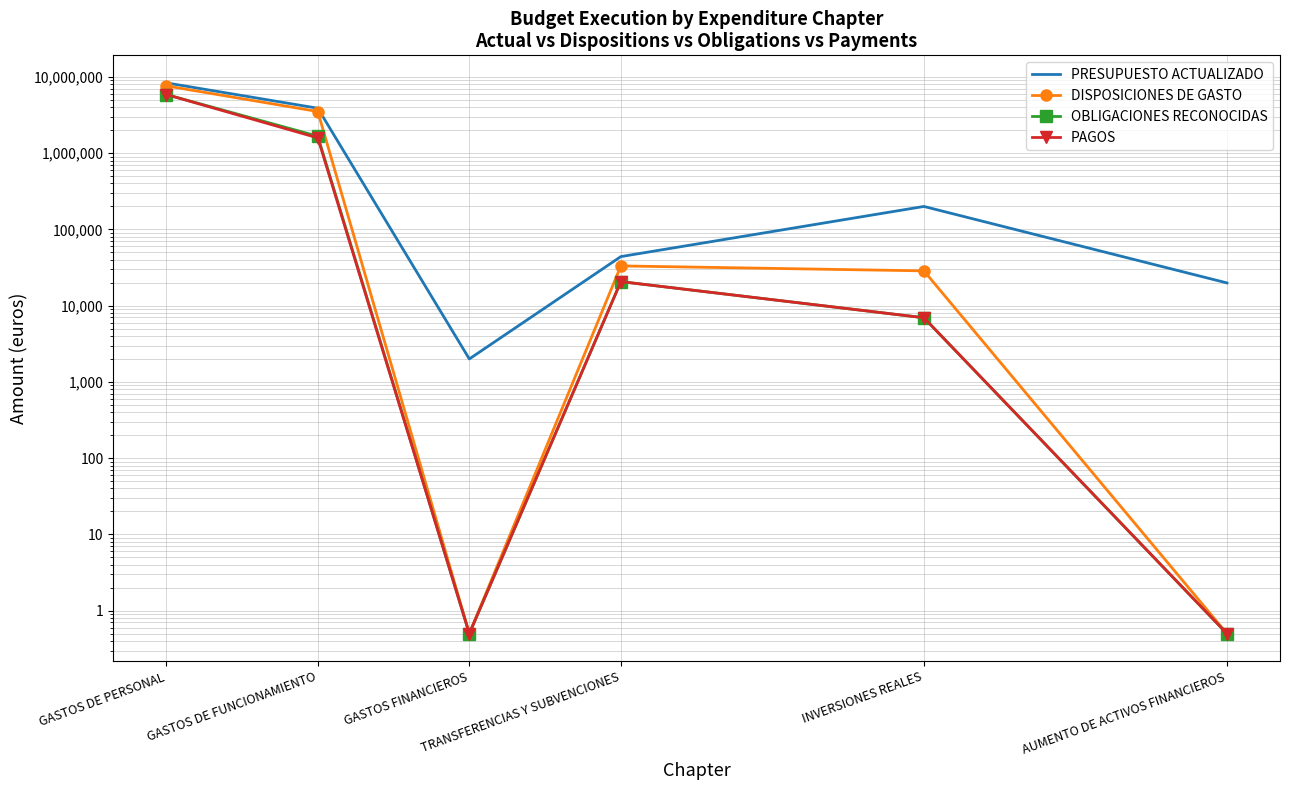

Which has a higher value, INVERSIONES REALES or AUMENTO DE ACTIVOS FINANCIEROS?

INVERSIONES REALES